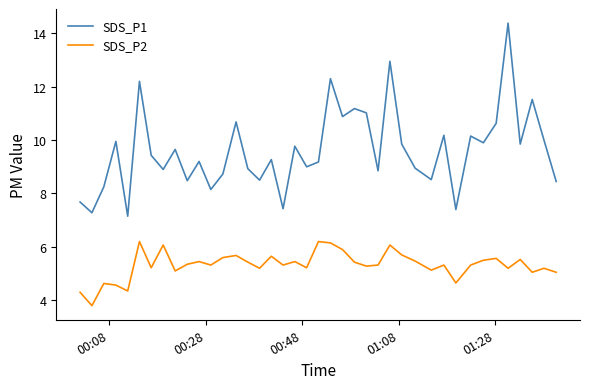

True or false: SDS_P1 and SDS_P2 cross at least once.

False